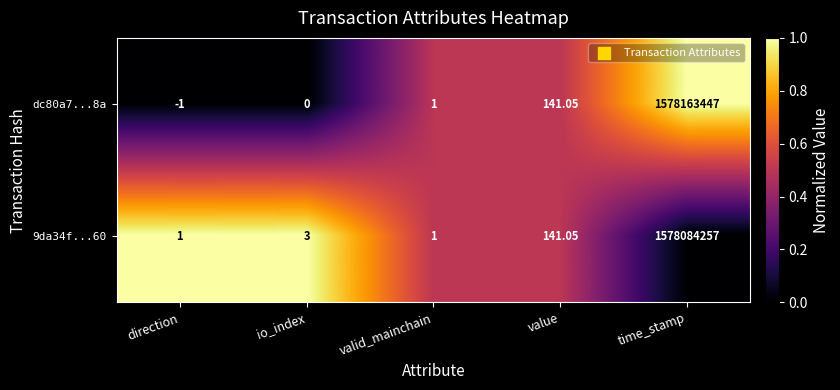

At which category is the sum across all series the highest?

time_stamp